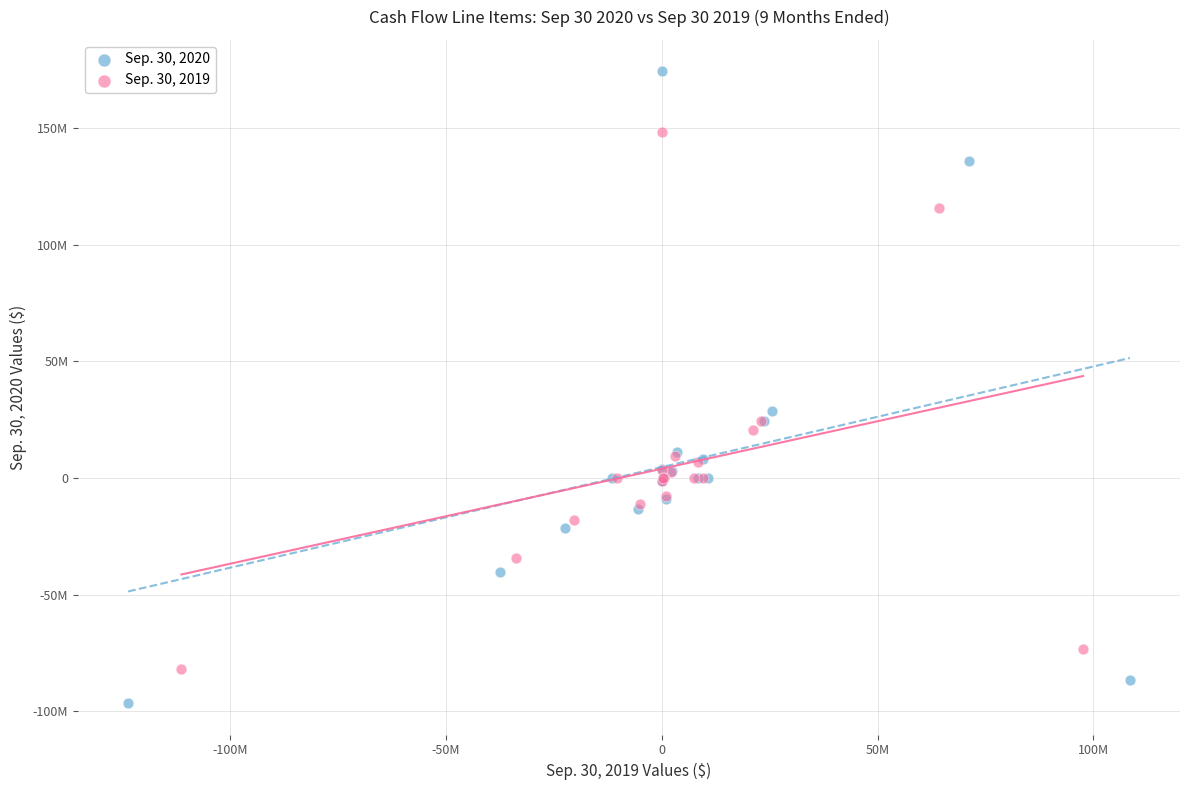

What are all the series names shown in the legend?

Sep. 30, 2020, Sep. 30, 2019